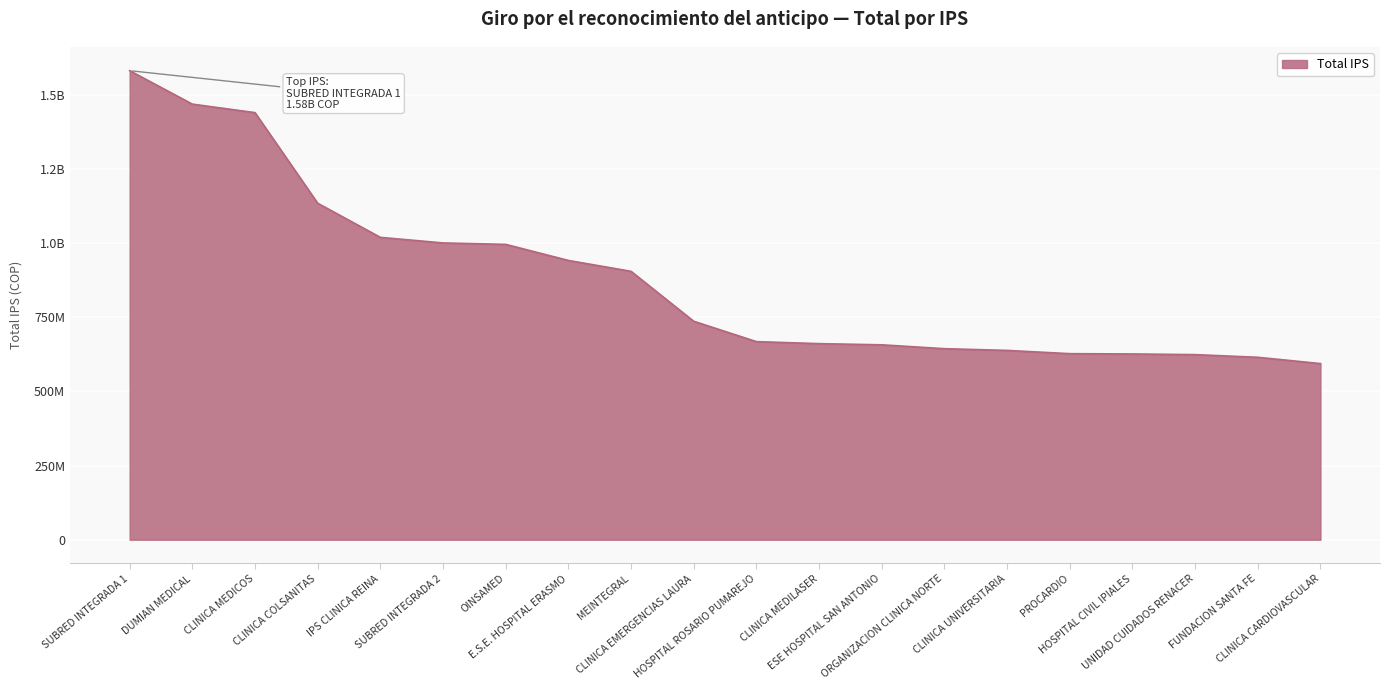

What is the label of the 11th point from the right?

CLINICA EMERGENCIAS LAURA